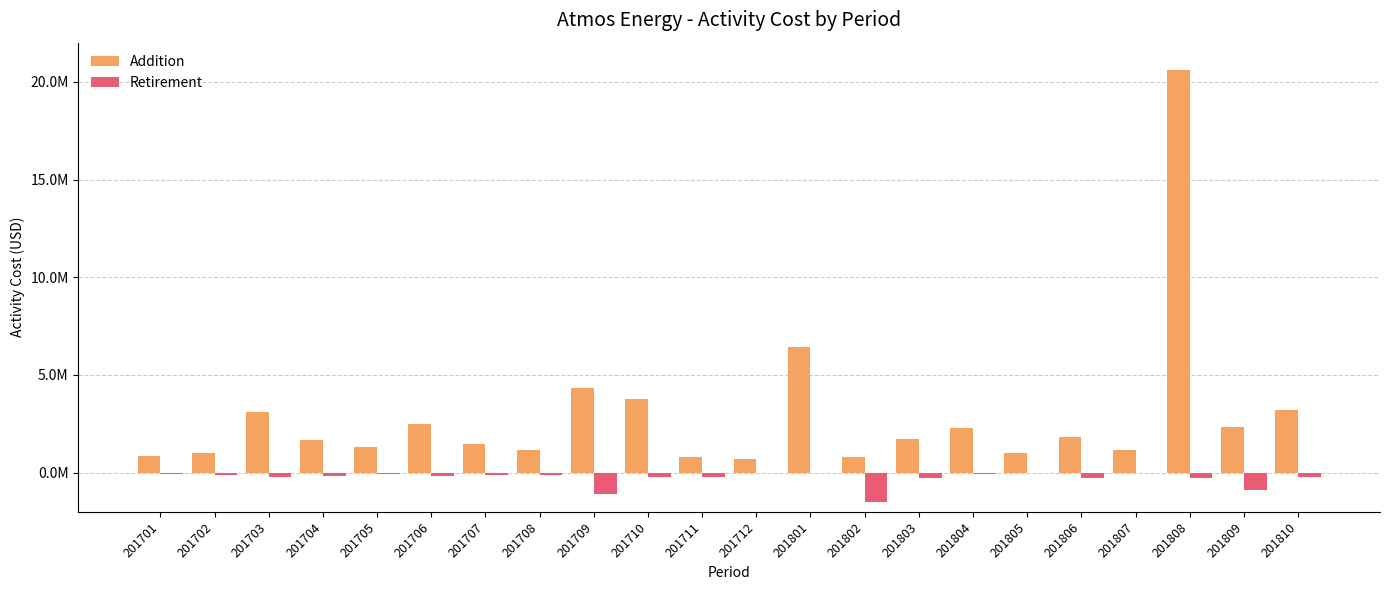

What are all the series names shown in the legend?

Addition, Retirement